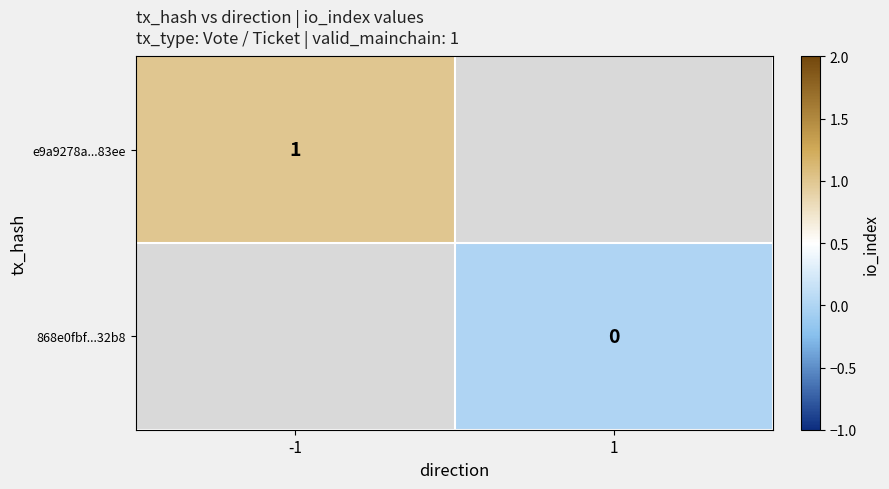

How many data points does each series have?

2